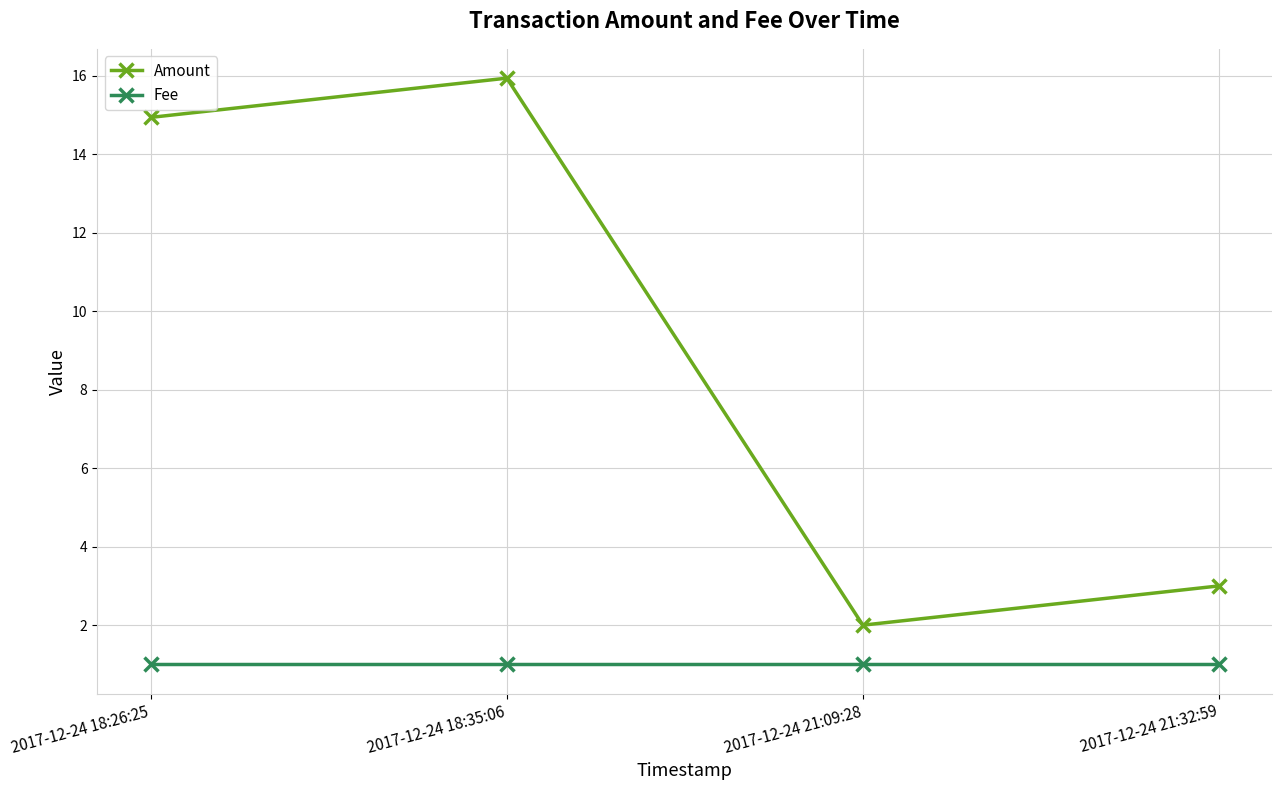

Which series changed the most between 2017-12-24 18:35:06 and 2017-12-24 21:09:28?

Amount